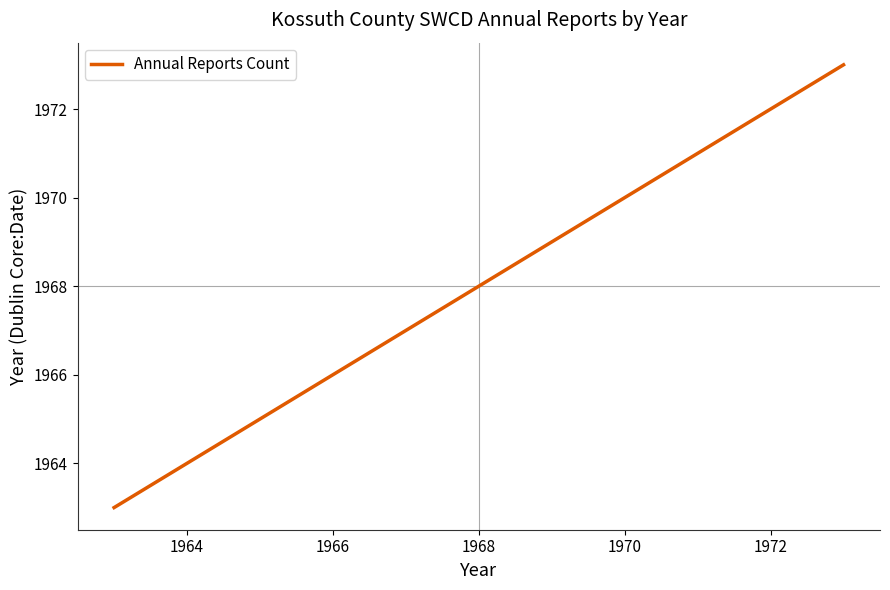

What is the greatest value displayed?

1973